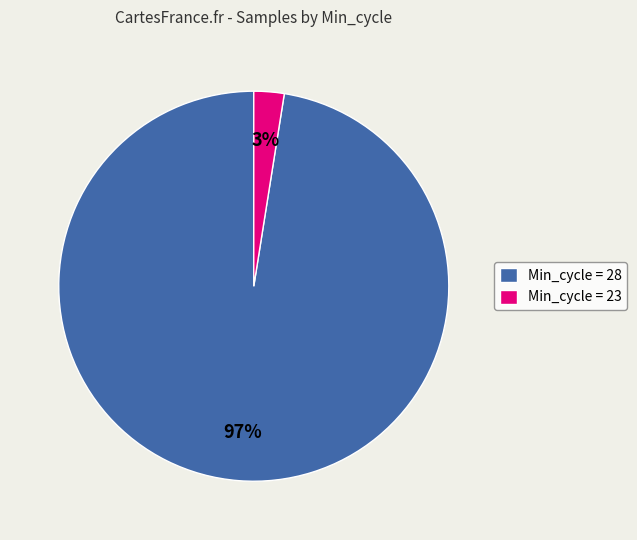

Is there a majority slice in this chart?

Yes